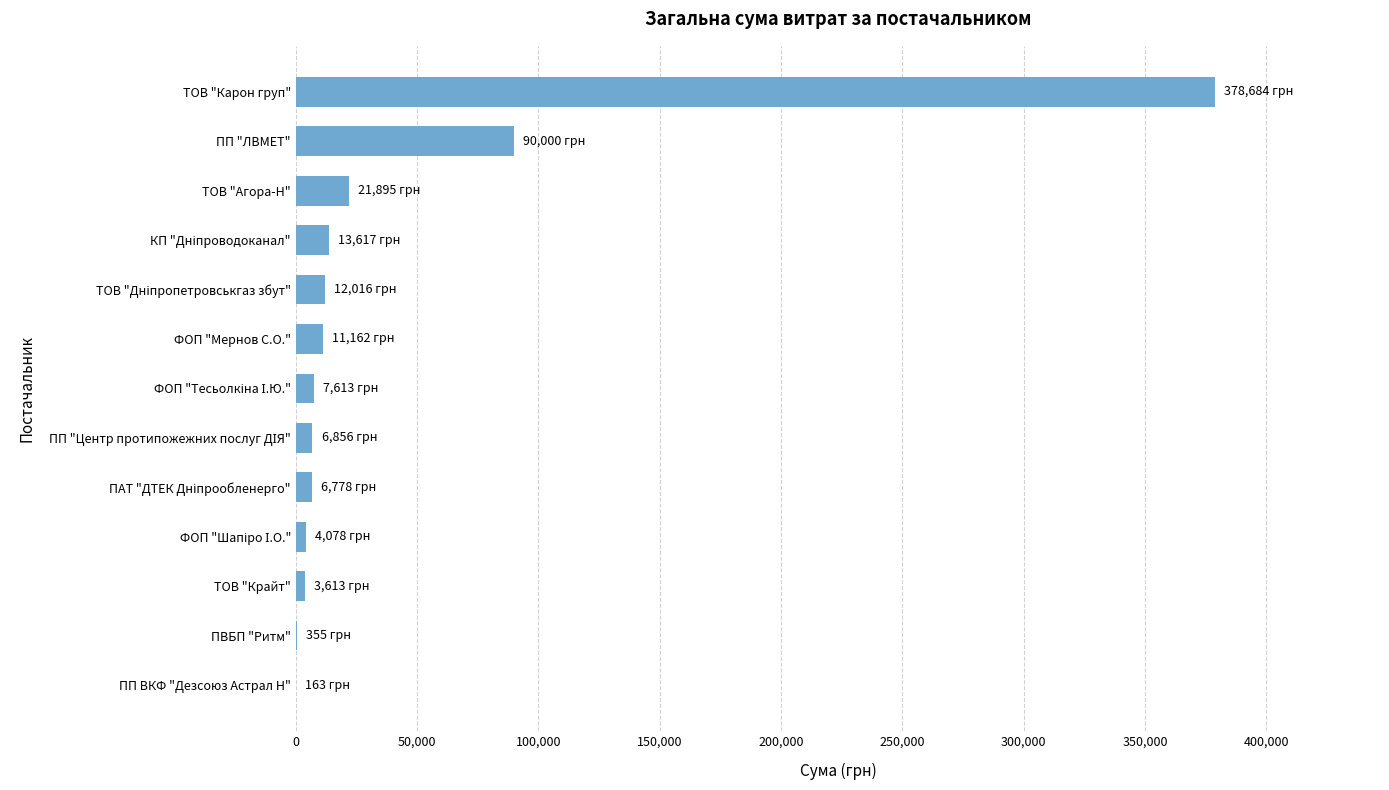

What is the maximum value shown in the chart?

378684.1